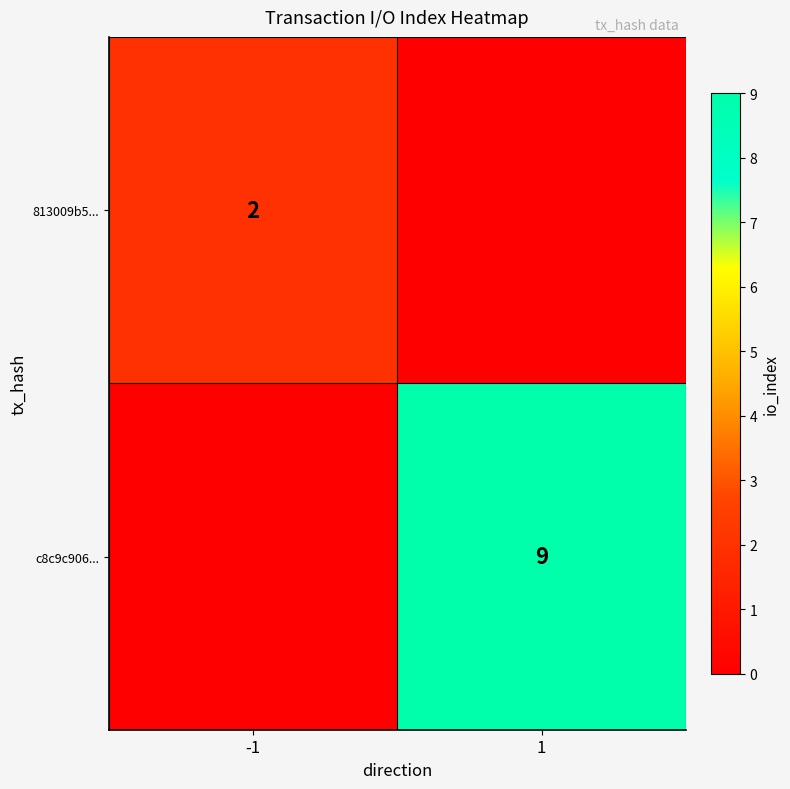

Is it true that c8c9c906... equals 9 at 1?

True